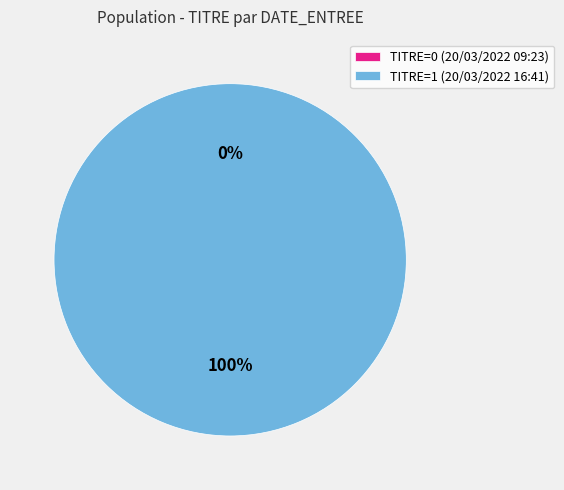

What is the majority slice?

20/03/2022 16:41